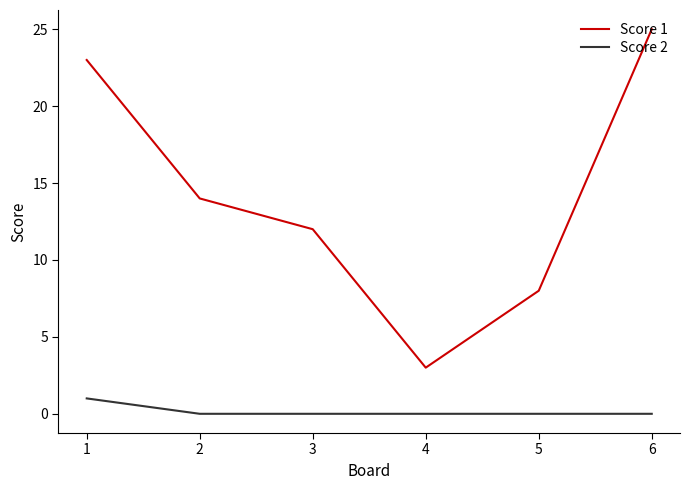

True or false: Score 2 and Score 1 intersect in this chart.

False